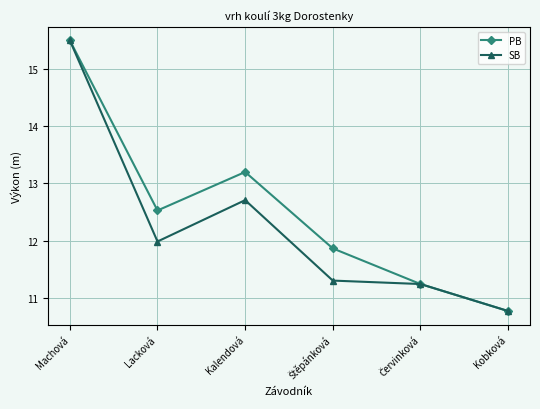

How many data points in PB are above 12?

3